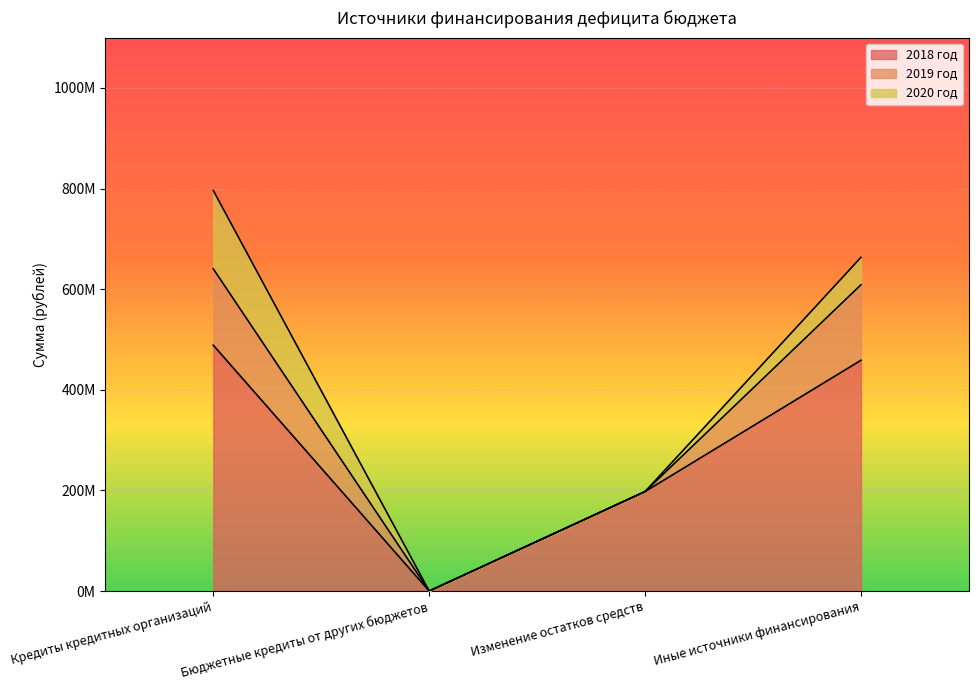

What is the total value across all series at Иные источники финансирования?

663317051.0